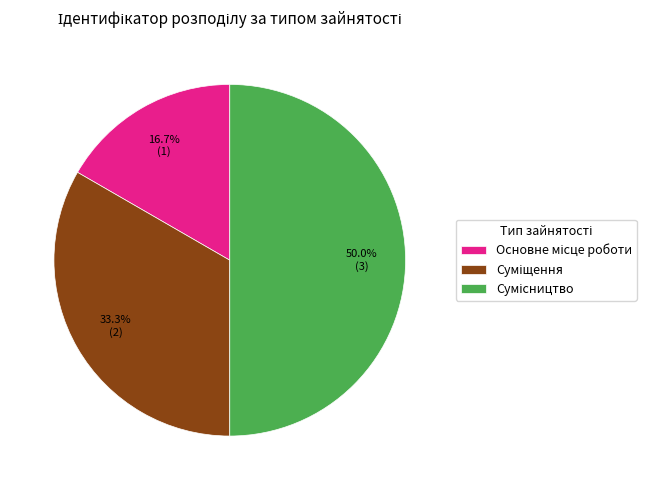

What is the change in value from Основне місце роботи to Суміщення?

+1